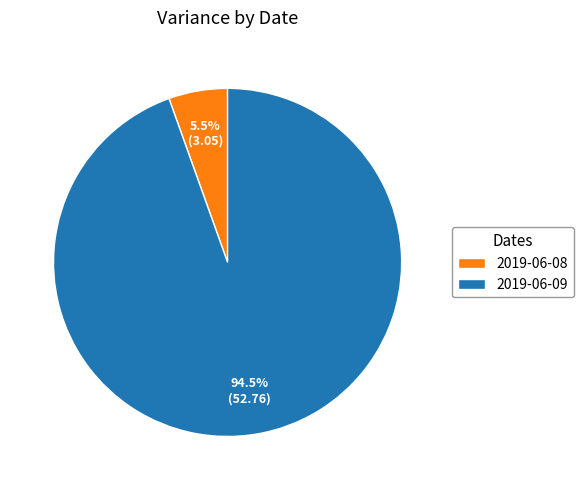

Between 2019-06-08 and 2019-06-09, which is larger?

2019-06-09